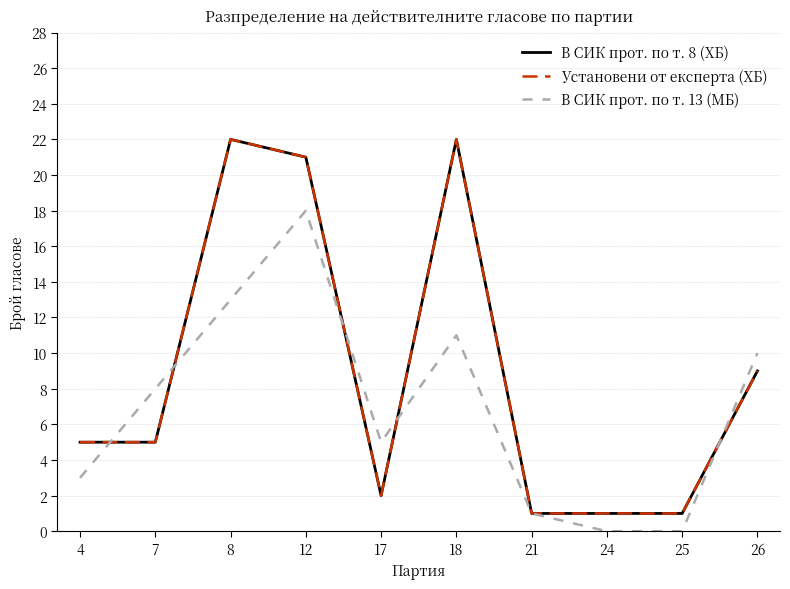

In В СИК прот. по т. 13 (МБ), how many points are lower than both neighbors (excluding endpoints)?

1